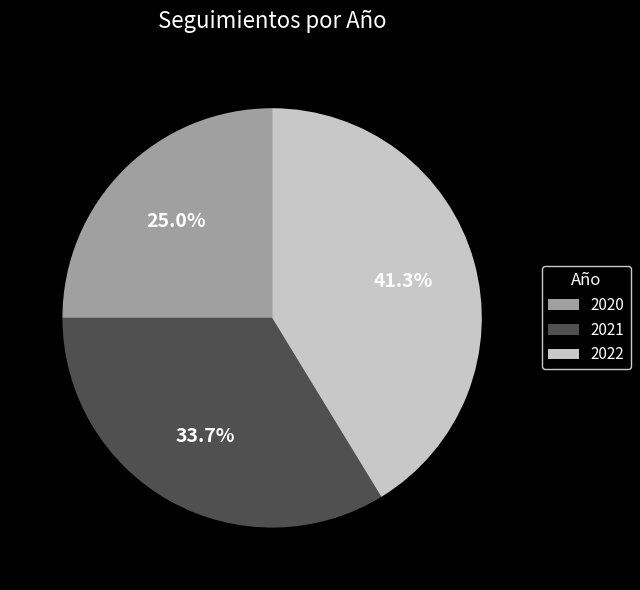

Does 2022 account for over 50% of the chart?

No